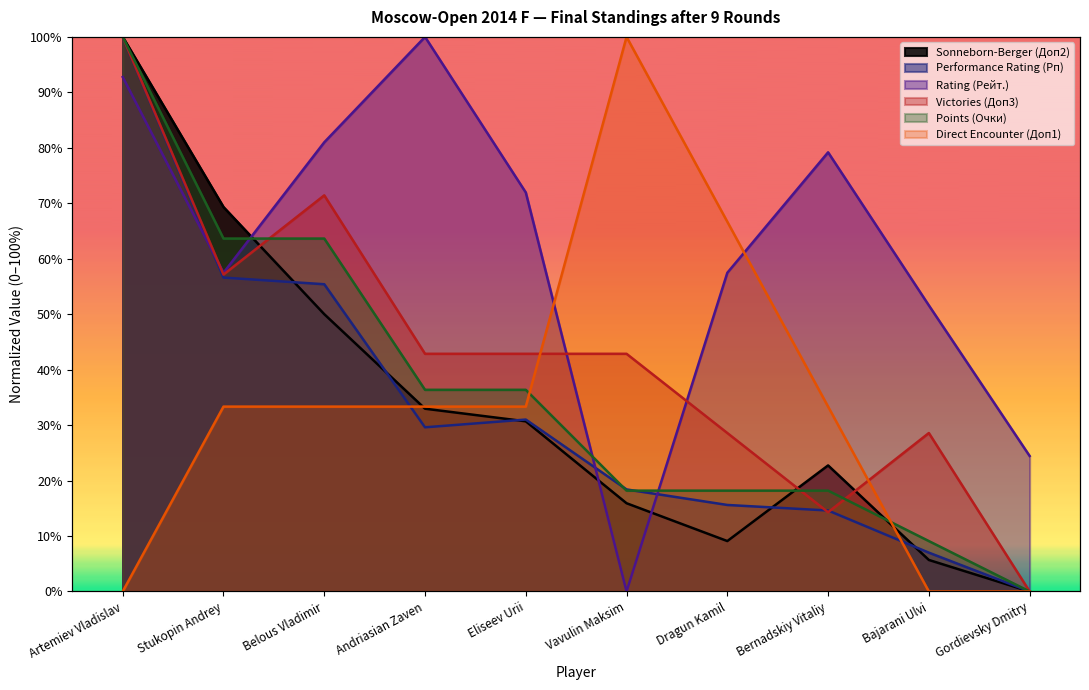

Reading left to right, list all the values displayed in this chart.

Sonneborn-Berger (Доп2): Artemiev Vladislav=1.0	Stukopin Andrey=0.7	Belous Vladimir=0.5	Andriasian Zaven=0.3	Eliseev Urii=0.3	Vavulin Maksim=0.2	Dragun Kamil=0.1	Bernadskiy Vitaliy=0.2	Bajarani Ulvi=0.1	Gordievsky Dmitry=0.0
Performance Rating (Рп): Artemiev Vladislav=1.0	Stukopin Andrey=0.6	Belous Vladimir=0.6	Andriasian Zaven=0.3	Eliseev Urii=0.3	Vavulin Maksim=0.2	Dragun Kamil=0.2	Bernadskiy Vitaliy=0.1	Bajarani Ulvi=0.1	Gordievsky Dmitry=0.0
Rating (Рейт.): Artemiev Vladislav=0.9	Stukopin Andrey=0.6	Belous Vladimir=0.8	Andriasian Zaven=1.0	Eliseev Urii=0.7	Vavulin Maksim=0.0	Dragun Kamil=0.6	Bernadskiy Vitaliy=0.8	Bajarani Ulvi=0.5	Gordievsky Dmitry=0.2
Victories (Доп3): Artemiev Vladislav=1.0	Stukopin Andrey=0.6	Belous Vladimir=0.7	Andriasian Zaven=0.4	Eliseev Urii=0.4	Vavulin Maksim=0.4	Dragun Kamil=0.3	Bernadskiy Vitaliy=0.1	Bajarani Ulvi=0.3	Gordievsky Dmitry=0.0
Points (Очки): Artemiev Vladislav=1.0	Stukopin Andrey=0.6	Belous Vladimir=0.6	Andriasian Zaven=0.4	Eliseev Urii=0.4	Vavulin Maksim=0.2	Dragun Kamil=0.2	Bernadskiy Vitaliy=0.2	Bajarani Ulvi=0.1	Gordievsky Dmitry=0.0
Direct Encounter (Доп1): Artemiev Vladislav=0.0	Stukopin Andrey=0.3	Belous Vladimir=0.3	Andriasian Zaven=0.3	Eliseev Urii=0.3	Vavulin Maksim=1.0	Dragun Kamil=0.7	Bernadskiy Vitaliy=0.3	Bajarani Ulvi=0.0	Gordievsky Dmitry=0.0